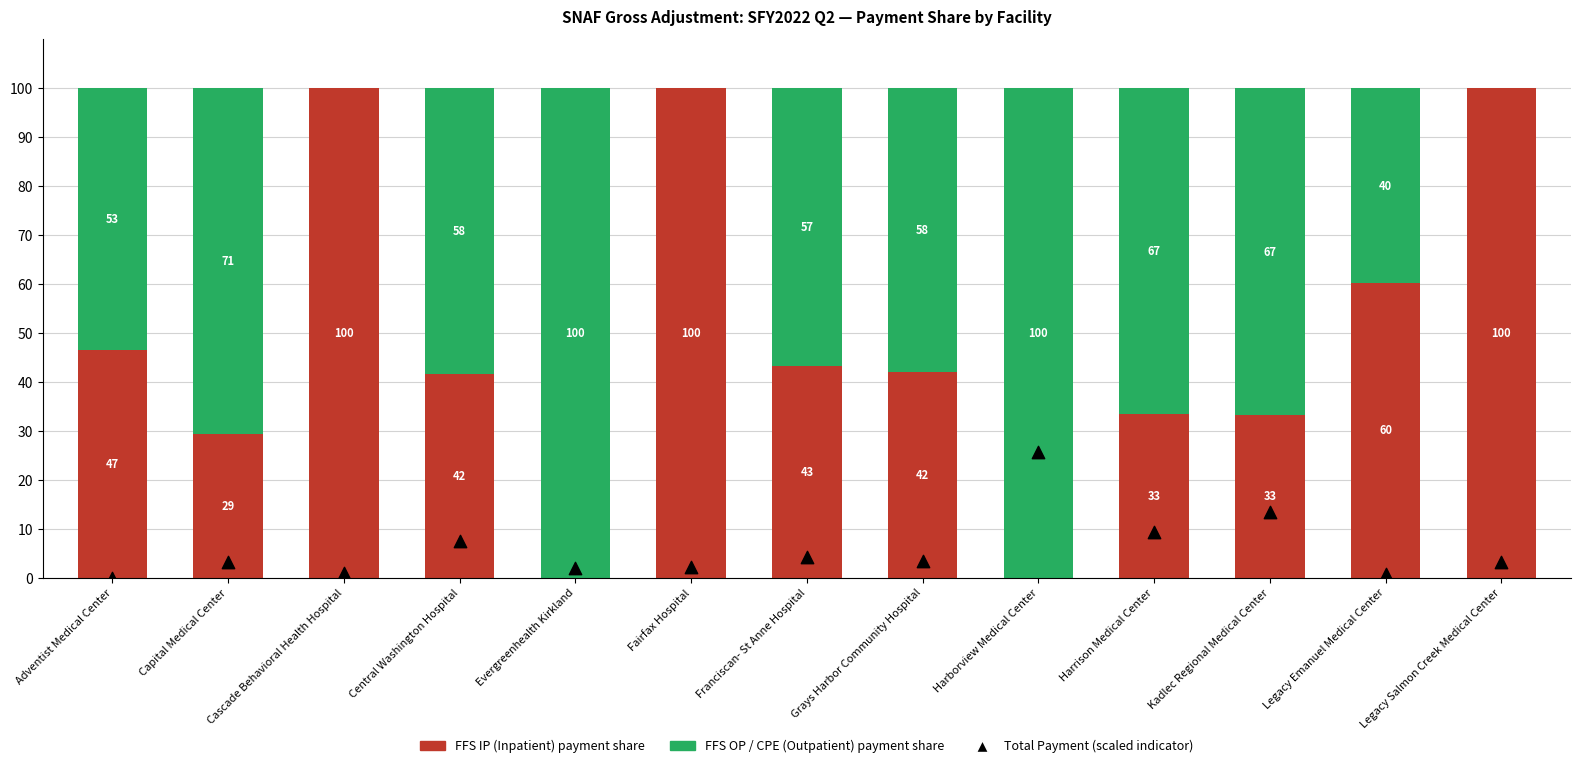

At which category is the sum across all series the highest?

Harborview Medical Center